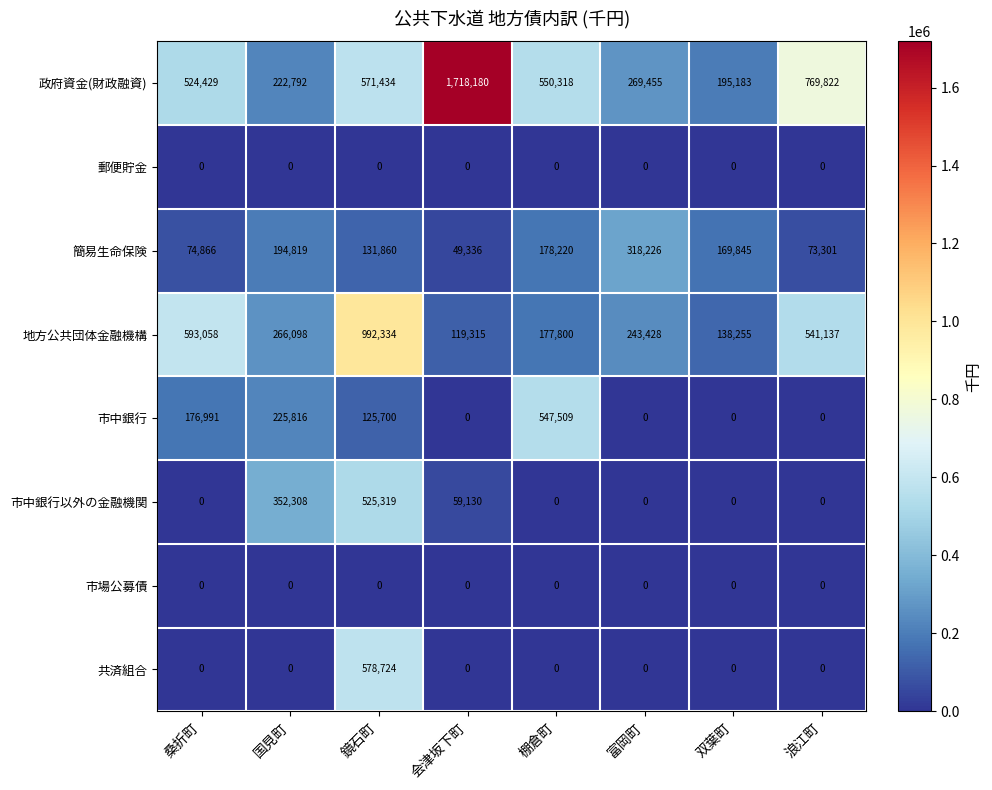

What is the sum of all 共済組合 values?

578724